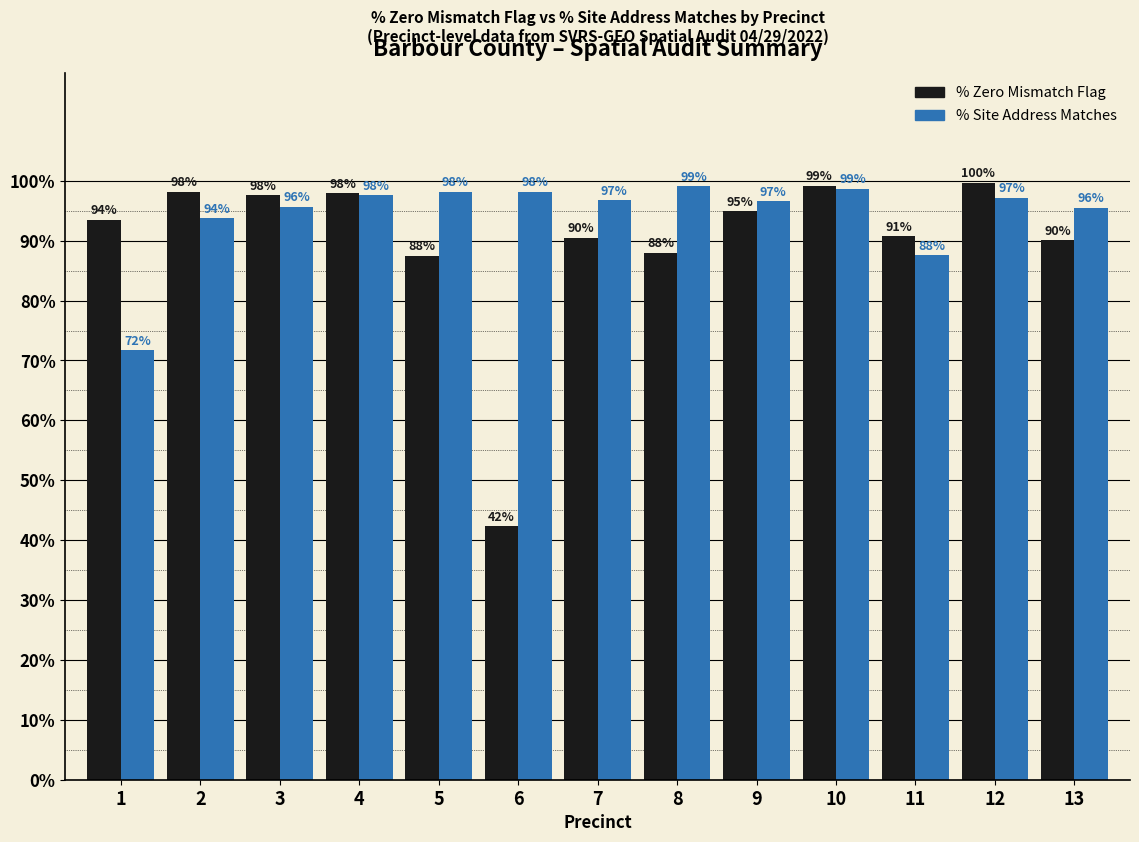

Are the bars grouped side by side (vs. stacked)?

Yes